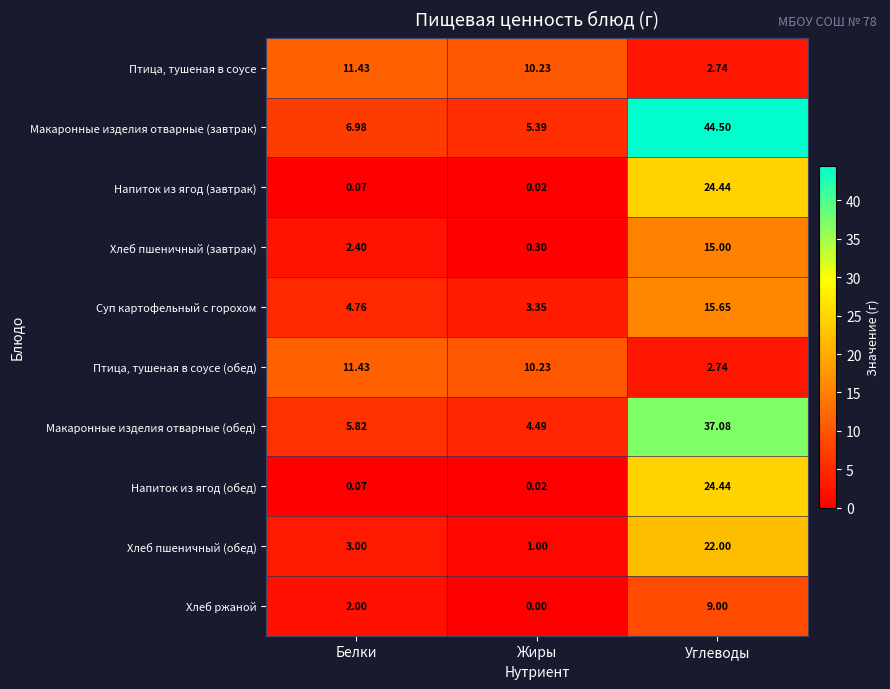

What is the total value across all series at Белки?

48.0